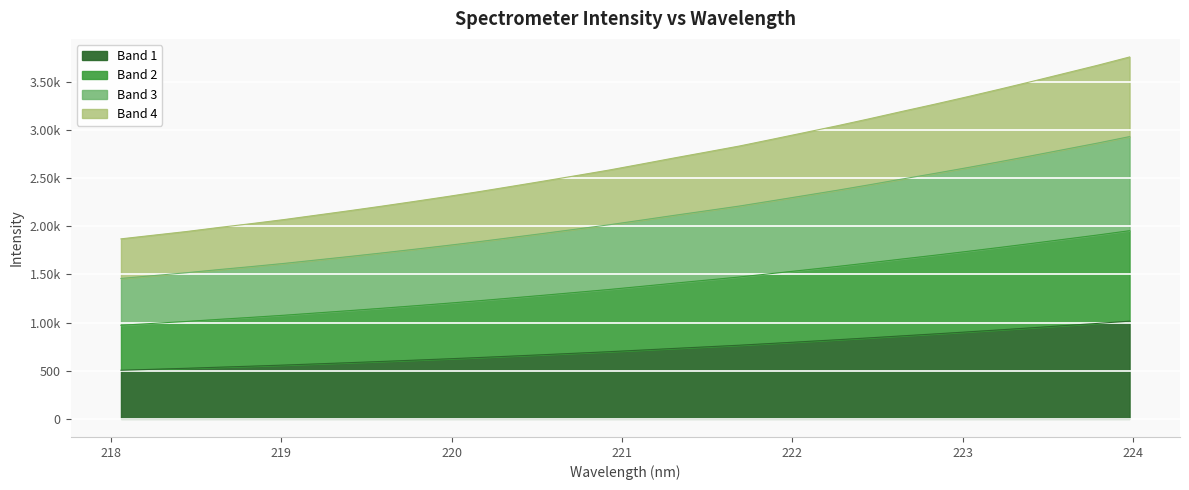

What position from the left is 219.7801?

10